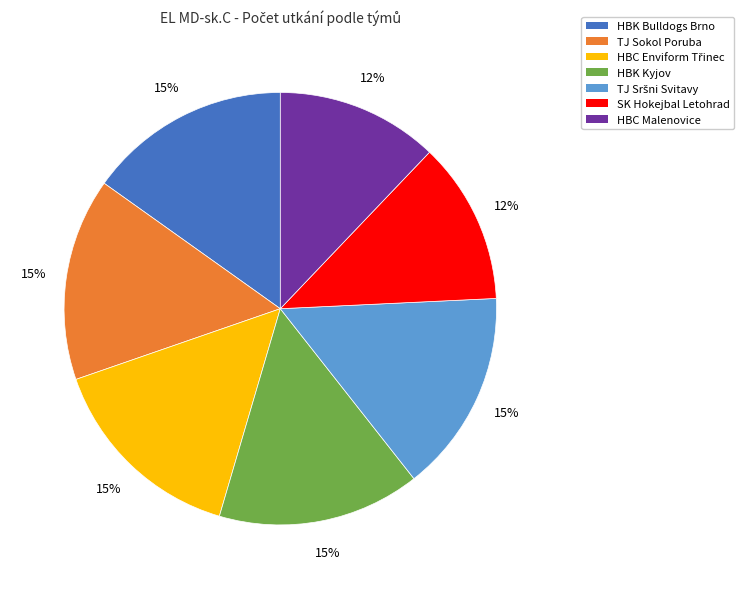

Does HBC Malenovice account for over 50% of the chart?

No